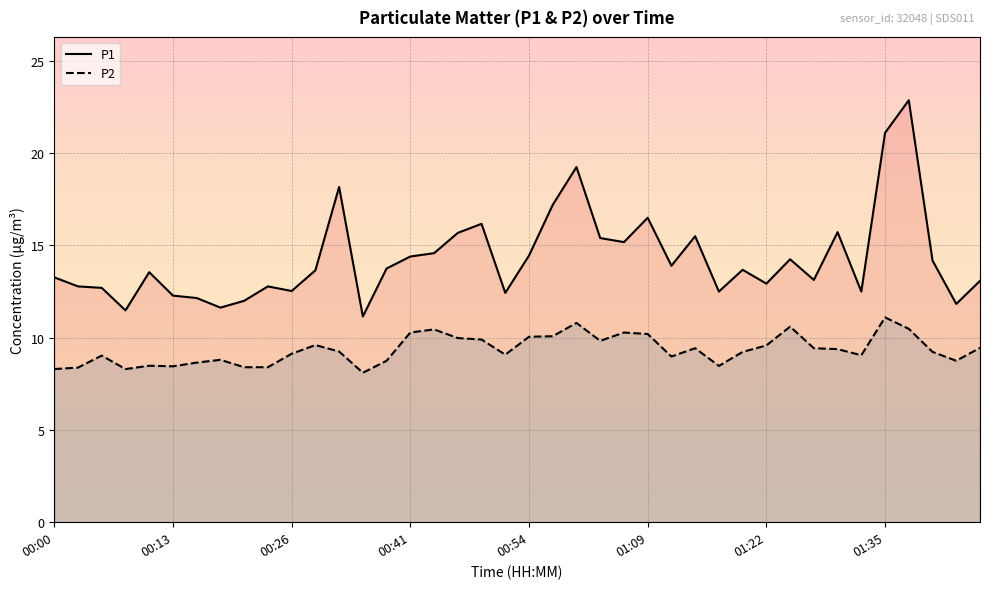

What is the difference between the maximum and second lowest values in the P2 series?

2.8